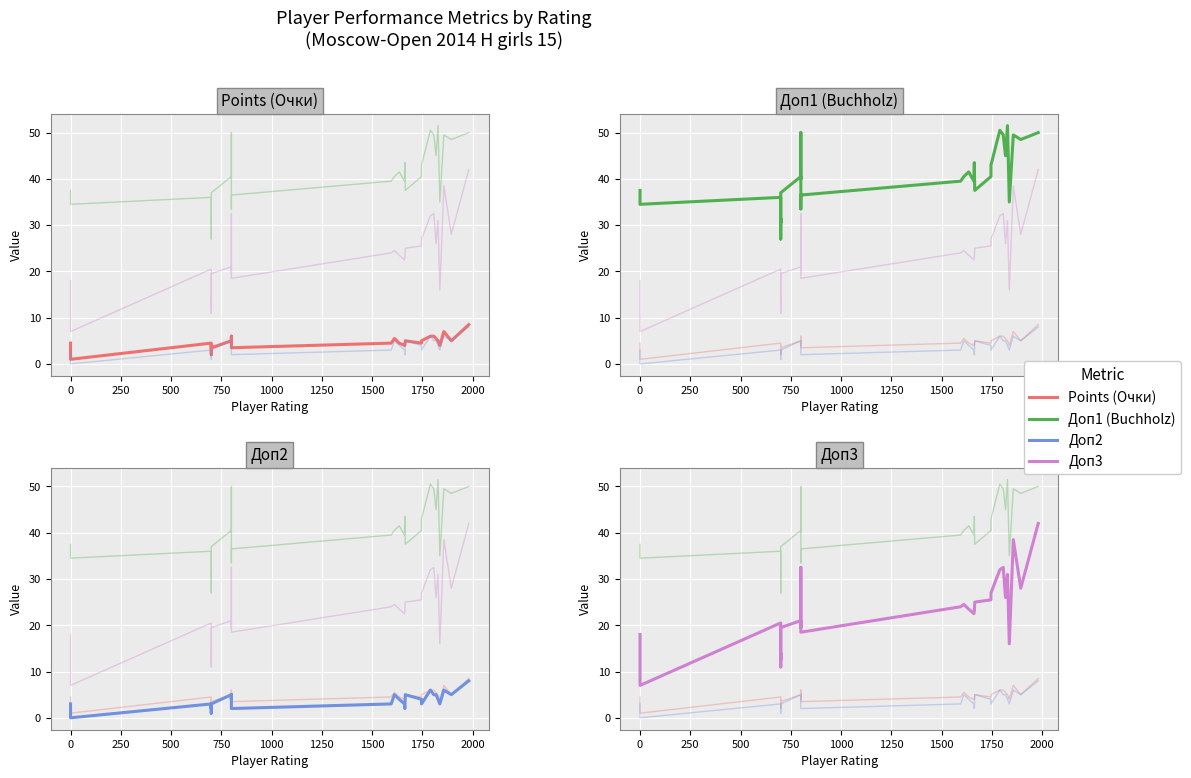

True or false: Points (Очки) has a value of 8.1 at 1500.

False